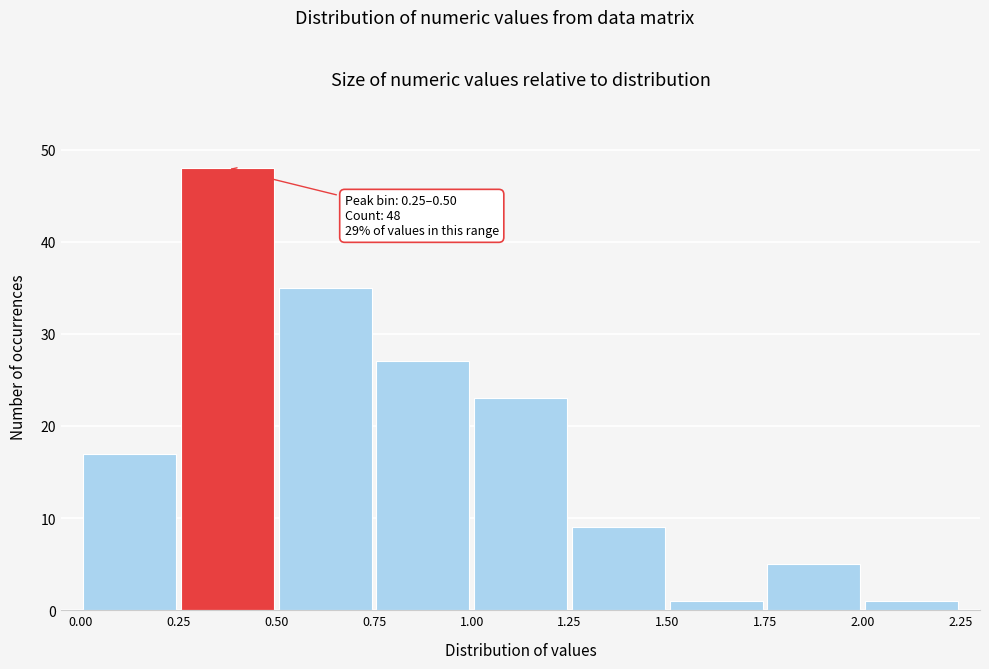

Which range on the x-axis has the tallest bar?

0.25 to 0.50